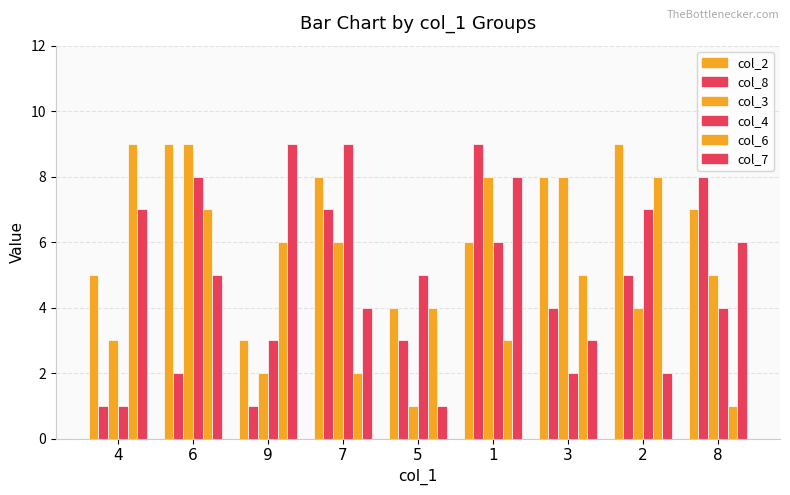

How many bars are there in total?

54